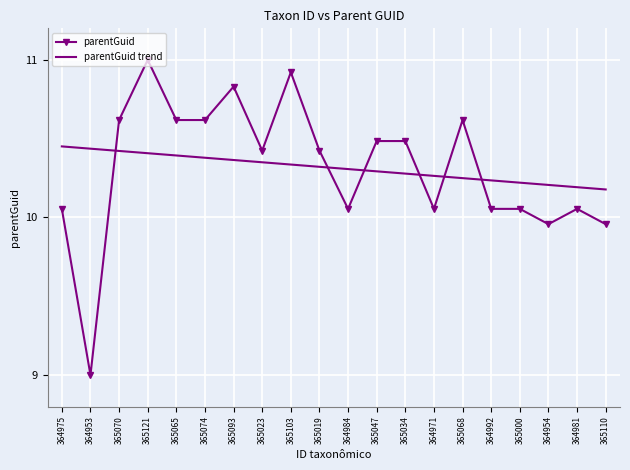

What is the difference between the highest and lowest values at 365103?

0.6